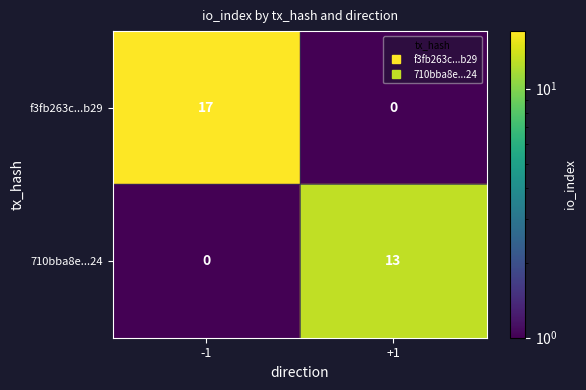

Which series has the largest range (max minus min)?

f3fb263c...b29